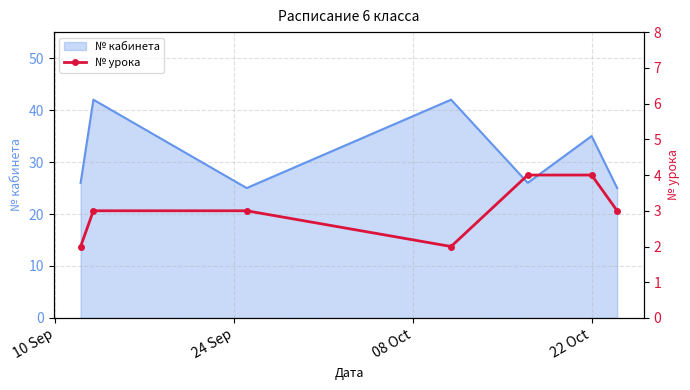

At which label is the value closest to 3?

24 Sep